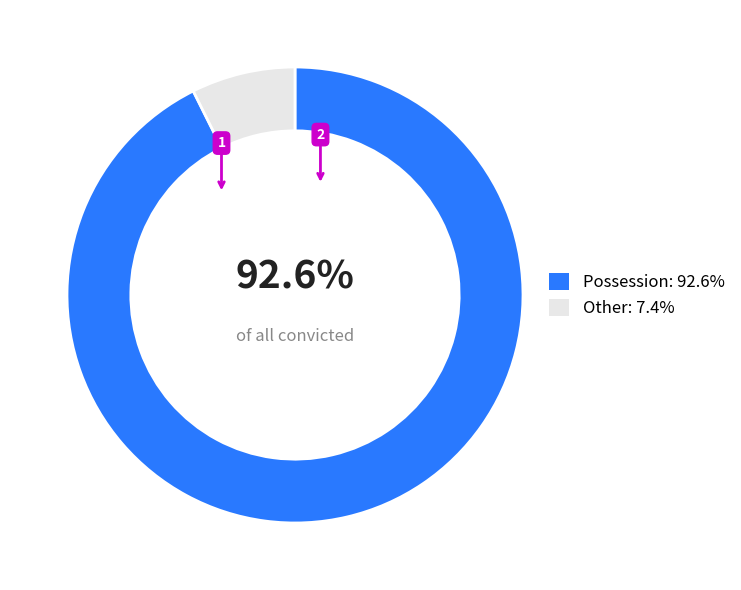

Which has a higher value, Possession or Other?

Possession